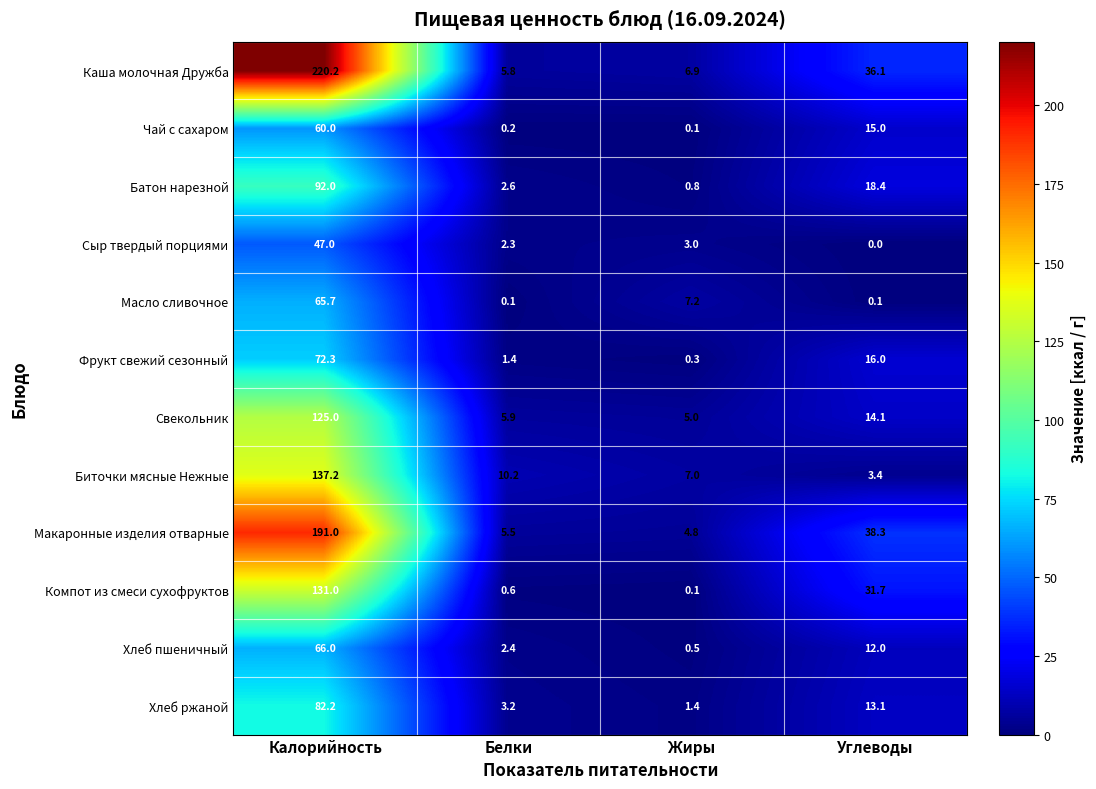

The value of Сыр твердый порциями at Калорийность is 71.2. True or false?

False